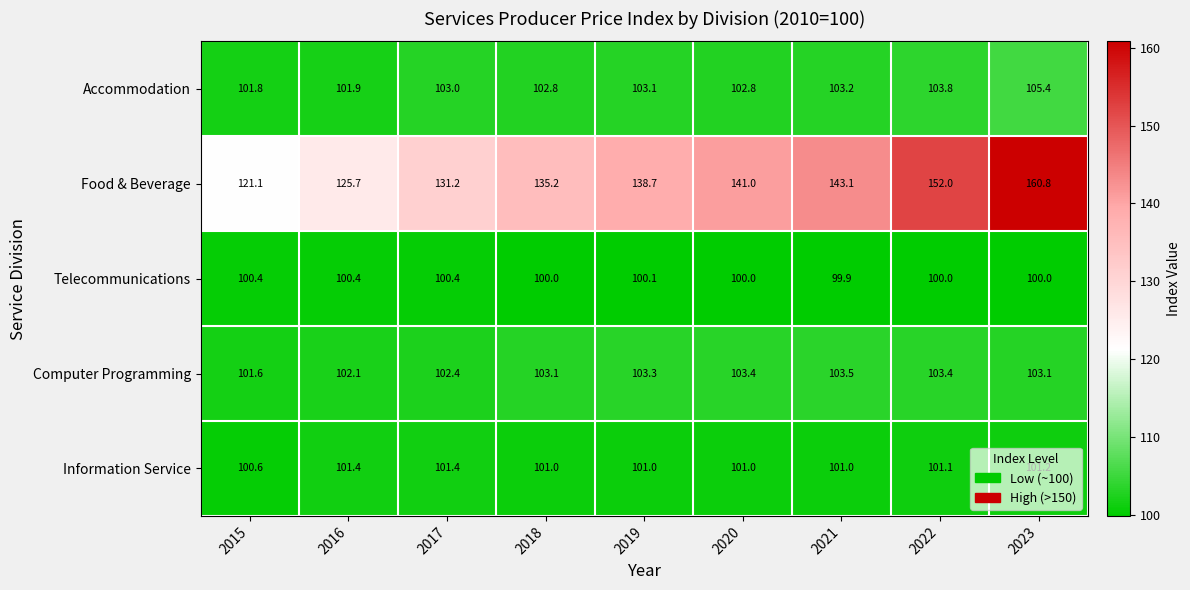

What is the difference between the maximum and minimum values in the Information Service series?

0.8